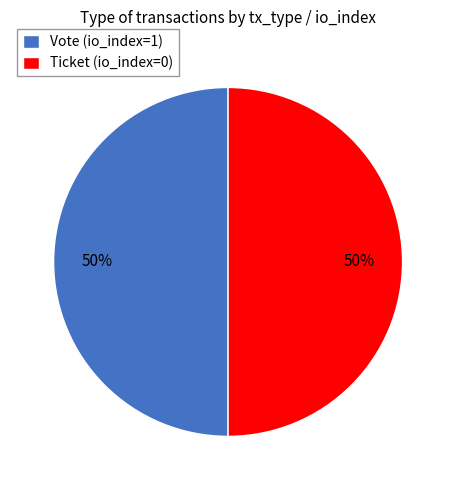

Is the sum of Ticket (io_index=0) and Vote (io_index=1) greater than half?

Yes